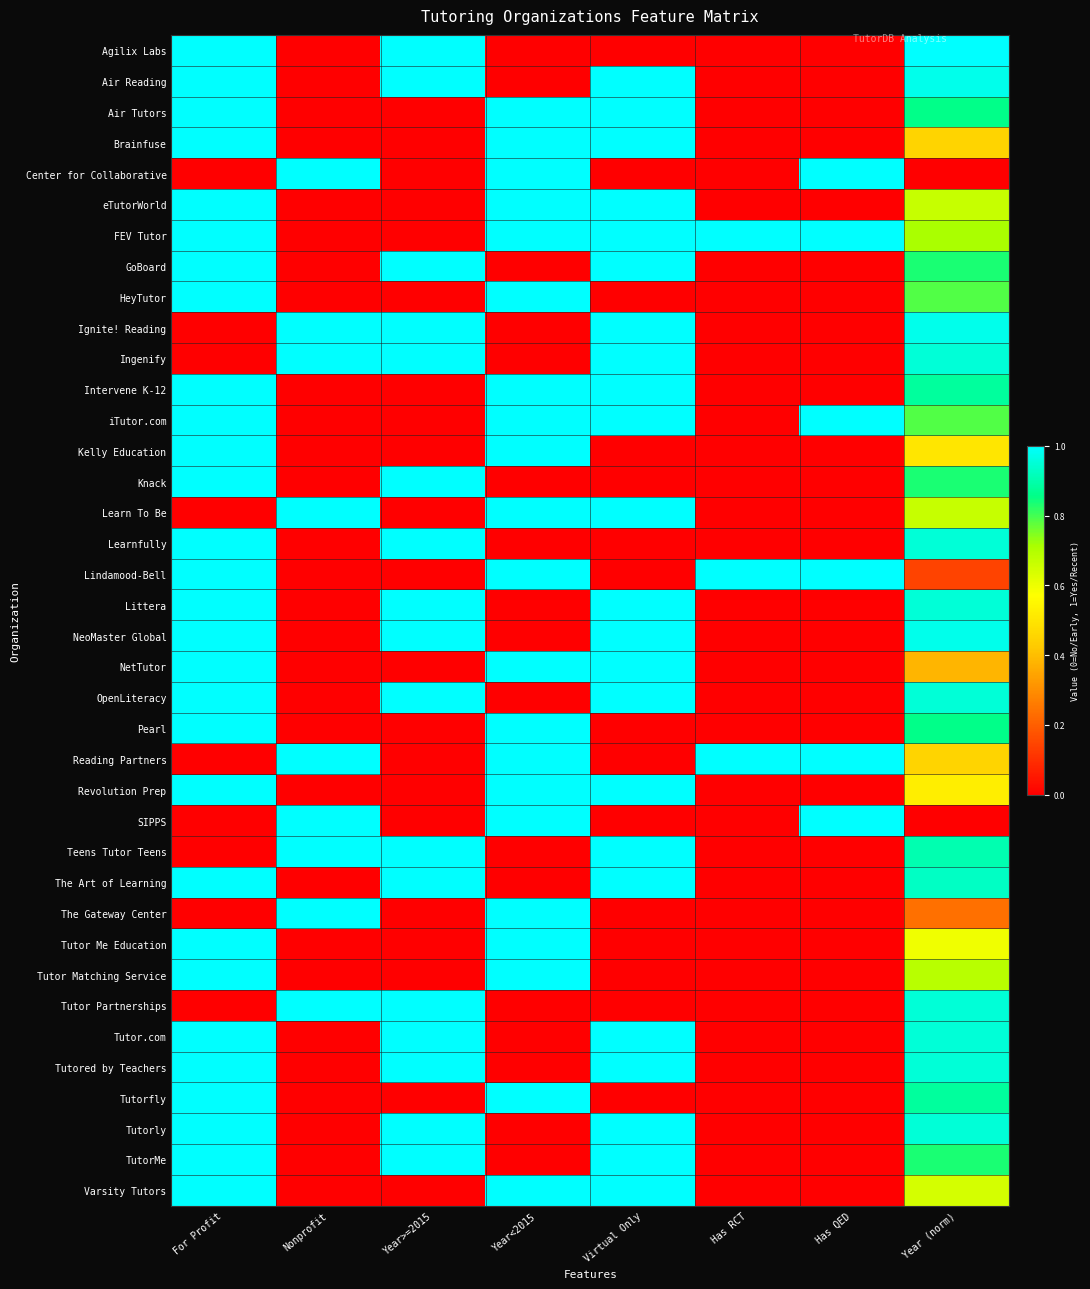

Reading left to right, what are all the values shown in this chart?

Agilix Labs: For Profit=1.0	Nonprofit=0.0	Year>=2015=1.0	Year<2015=0.0	Virtual Only=0.0	Has RCT=0.0	Has QED=0.0	Year (norm)=1.0
Air Reading: For Profit=1.0	Nonprofit=0.0	Year>=2015=1.0	Year<2015=0.0	Virtual Only=1.0	Has RCT=0.0	Has QED=0.0	Year (norm)=1.0
Air Tutors: For Profit=1.0	Nonprofit=0.0	Year>=2015=0.0	Year<2015=1.0	Virtual Only=1.0	Has RCT=0.0	Has QED=0.0	Year (norm)=0.9
Brainfuse: For Profit=1.0	Nonprofit=0.0	Year>=2015=0.0	Year<2015=1.0	Virtual Only=1.0	Has RCT=0.0	Has QED=0.0	Year (norm)=0.5
Center for Collaborative: For Profit=0.0	Nonprofit=1.0	Year>=2015=0.0	Year<2015=1.0	Virtual Only=0.0	Has RCT=0.0	Has QED=1.0	Year (norm)=0.0
eTutorWorld: For Profit=1.0	Nonprofit=0.0	Year>=2015=0.0	Year<2015=1.0	Virtual Only=1.0	Has RCT=0.0	Has QED=0.0	Year (norm)=0.7
FEV Tutor: For Profit=1.0	Nonprofit=0.0	Year>=2015=0.0	Year<2015=1.0	Virtual Only=1.0	Has RCT=1.0	Has QED=1.0	Year (norm)=0.7
GoBoard: For Profit=1.0	Nonprofit=0.0	Year>=2015=1.0	Year<2015=0.0	Virtual Only=1.0	Has RCT=0.0	Has QED=0.0	Year (norm)=0.8
HeyTutor: For Profit=1.0	Nonprofit=0.0	Year>=2015=0.0	Year<2015=1.0	Virtual Only=0.0	Has RCT=0.0	Has QED=0.0	Year (norm)=0.8
Ignite! Reading: For Profit=0.0	Nonprofit=1.0	Year>=2015=1.0	Year<2015=0.0	Virtual Only=1.0	Has RCT=0.0	Has QED=0.0	Year (norm)=1.0
Ingenify: For Profit=0.0	Nonprofit=1.0	Year>=2015=1.0	Year<2015=0.0	Virtual Only=1.0	Has RCT=0.0	Has QED=0.0	Year (norm)=1.0
Intervene K-12: For Profit=1.0	Nonprofit=0.0	Year>=2015=0.0	Year<2015=1.0	Virtual Only=1.0	Has RCT=0.0	Has QED=0.0	Year (norm)=0.9
iTutor.com: For Profit=1.0	Nonprofit=0.0	Year>=2015=0.0	Year<2015=1.0	Virtual Only=1.0	Has RCT=0.0	Has QED=1.0	Year (norm)=0.8
Kelly Education: For Profit=1.0	Nonprofit=0.0	Year>=2015=0.0	Year<2015=1.0	Virtual Only=0.0	Has RCT=0.0	Has QED=0.0	Year (norm)=0.5
Knack: For Profit=1.0	Nonprofit=0.0	Year>=2015=1.0	Year<2015=0.0	Virtual Only=0.0	Has RCT=0.0	Has QED=0.0	Year (norm)=0.8
Learn To Be: For Profit=0.0	Nonprofit=1.0	Year>=2015=0.0	Year<2015=1.0	Virtual Only=1.0	Has RCT=0.0	Has QED=0.0	Year (norm)=0.7
Learnfully: For Profit=1.0	Nonprofit=0.0	Year>=2015=1.0	Year<2015=0.0	Virtual Only=0.0	Has RCT=0.0	Has QED=0.0	Year (norm)=1.0
Lindamood-Bell: For Profit=1.0	Nonprofit=0.0	Year>=2015=0.0	Year<2015=1.0	Virtual Only=0.0	Has RCT=1.0	Has QED=1.0	Year (norm)=0.1
Littera: For Profit=1.0	Nonprofit=0.0	Year>=2015=1.0	Year<2015=0.0	Virtual Only=1.0	Has RCT=0.0	Has QED=0.0	Year (norm)=1.0
NeoMaster Global: For Profit=1.0	Nonprofit=0.0	Year>=2015=1.0	Year<2015=0.0	Virtual Only=1.0	Has RCT=0.0	Has QED=0.0	Year (norm)=1.0
NetTutor: For Profit=1.0	Nonprofit=0.0	Year>=2015=0.0	Year<2015=1.0	Virtual Only=1.0	Has RCT=0.0	Has QED=0.0	Year (norm)=0.4
OpenLiteracy: For Profit=1.0	Nonprofit=0.0	Year>=2015=1.0	Year<2015=0.0	Virtual Only=1.0	Has RCT=0.0	Has QED=0.0	Year (norm)=1.0
Pearl: For Profit=1.0	Nonprofit=0.0	Year>=2015=0.0	Year<2015=1.0	Virtual Only=0.0	Has RCT=0.0	Has QED=0.0	Year (norm)=0.9
Reading Partners: For Profit=0.0	Nonprofit=1.0	Year>=2015=0.0	Year<2015=1.0	Virtual Only=0.0	Has RCT=1.0	Has QED=1.0	Year (norm)=0.5
Revolution Prep: For Profit=1.0	Nonprofit=0.0	Year>=2015=0.0	Year<2015=1.0	Virtual Only=1.0	Has RCT=0.0	Has QED=0.0	Year (norm)=0.5
SIPPS: For Profit=0.0	Nonprofit=1.0	Year>=2015=0.0	Year<2015=1.0	Virtual Only=0.0	Has RCT=0.0	Has QED=1.0	Year (norm)=0.0
Teens Tutor Teens: For Profit=0.0	Nonprofit=1.0	Year>=2015=1.0	Year<2015=0.0	Virtual Only=1.0	Has RCT=0.0	Has QED=0.0	Year (norm)=0.9
The Art of Learning: For Profit=1.0	Nonprofit=0.0	Year>=2015=1.0	Year<2015=0.0	Virtual Only=1.0	Has RCT=0.0	Has QED=0.0	Year (norm)=0.9
The Gateway Center: For Profit=0.0	Nonprofit=1.0	Year>=2015=0.0	Year<2015=1.0	Virtual Only=0.0	Has RCT=0.0	Has QED=0.0	Year (norm)=0.2
Tutor Me Education: For Profit=1.0	Nonprofit=0.0	Year>=2015=0.0	Year<2015=1.0	Virtual Only=0.0	Has RCT=0.0	Has QED=0.0	Year (norm)=0.6
Tutor Matching Service: For Profit=1.0	Nonprofit=0.0	Year>=2015=0.0	Year<2015=1.0	Virtual Only=0.0	Has RCT=0.0	Has QED=0.0	Year (norm)=0.7
Tutor Partnerships: For Profit=0.0	Nonprofit=1.0	Year>=2015=1.0	Year<2015=0.0	Virtual Only=0.0	Has RCT=0.0	Has QED=0.0	Year (norm)=1.0
Tutor.com: For Profit=1.0	Nonprofit=0.0	Year>=2015=1.0	Year<2015=0.0	Virtual Only=1.0	Has RCT=0.0	Has QED=0.0	Year (norm)=1.0
Tutored by Teachers: For Profit=1.0	Nonprofit=0.0	Year>=2015=1.0	Year<2015=0.0	Virtual Only=1.0	Has RCT=0.0	Has QED=0.0	Year (norm)=1.0
Tutorfly: For Profit=1.0	Nonprofit=0.0	Year>=2015=0.0	Year<2015=1.0	Virtual Only=0.0	Has RCT=0.0	Has QED=0.0	Year (norm)=0.9
Tutorly: For Profit=1.0	Nonprofit=0.0	Year>=2015=1.0	Year<2015=0.0	Virtual Only=1.0	Has RCT=0.0	Has QED=0.0	Year (norm)=1.0
TutorMe: For Profit=1.0	Nonprofit=0.0	Year>=2015=1.0	Year<2015=0.0	Virtual Only=1.0	Has RCT=0.0	Has QED=0.0	Year (norm)=0.8
Varsity Tutors: For Profit=1.0	Nonprofit=0.0	Year>=2015=0.0	Year<2015=1.0	Virtual Only=1.0	Has RCT=0.0	Has QED=0.0	Year (norm)=0.6